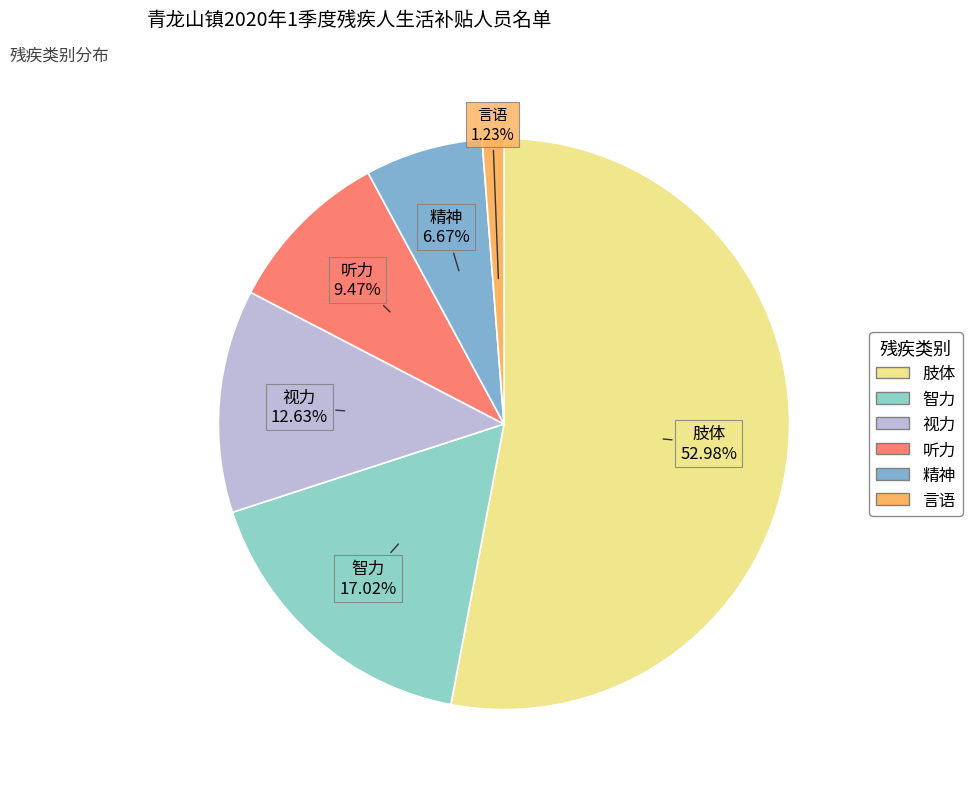

Count the number of slices in the pie.

6